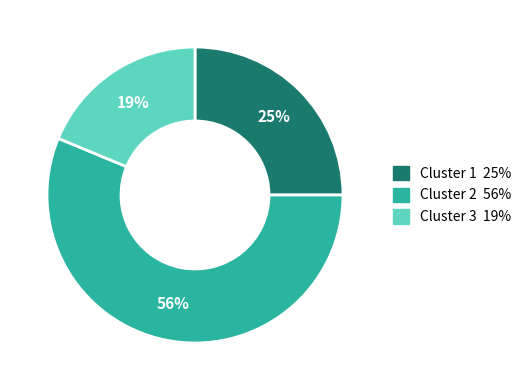

Which slice is the smallest?

Cluster 3